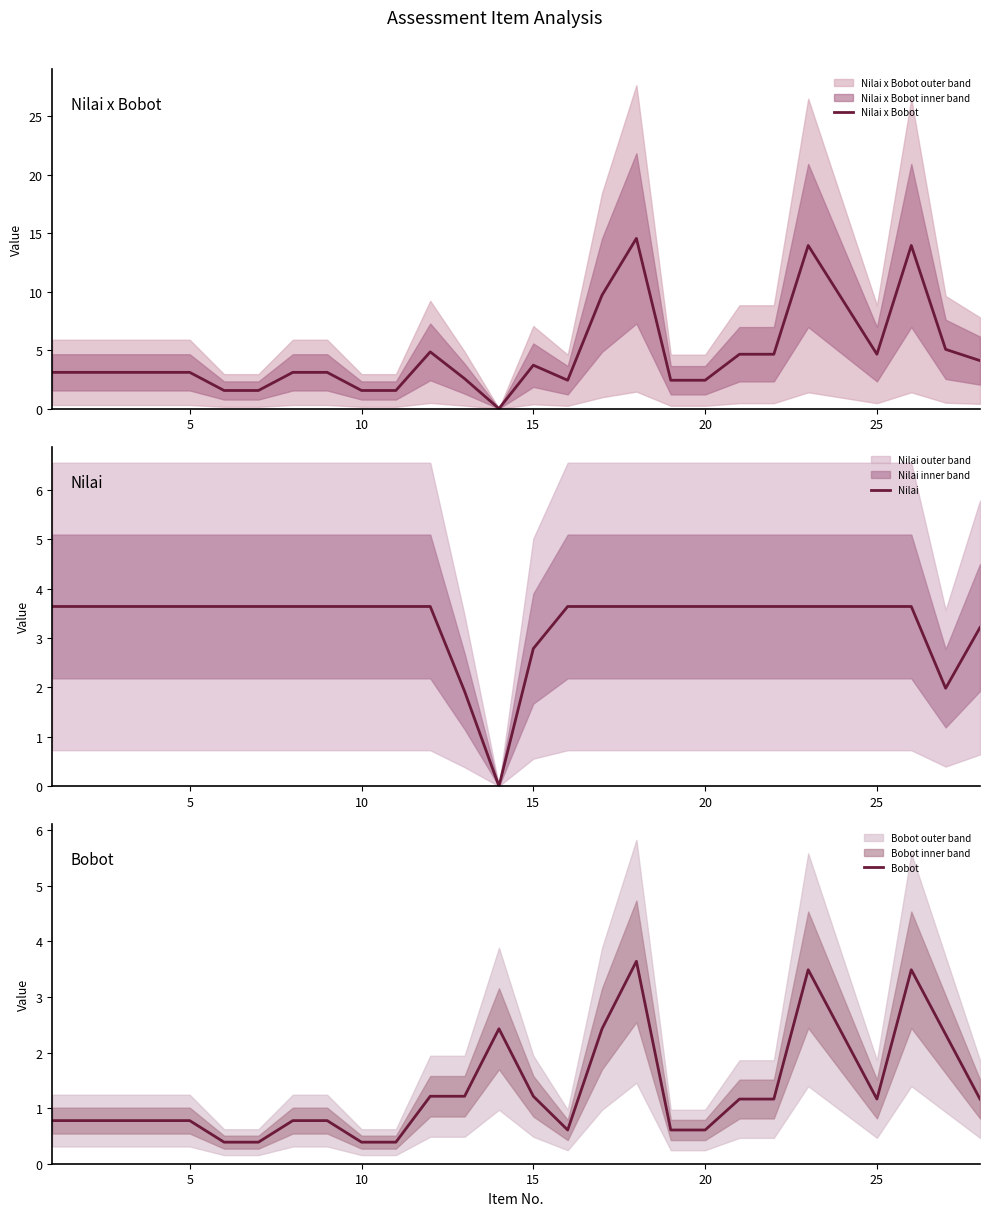

What is the lowest value of the Bobot series?

0.4